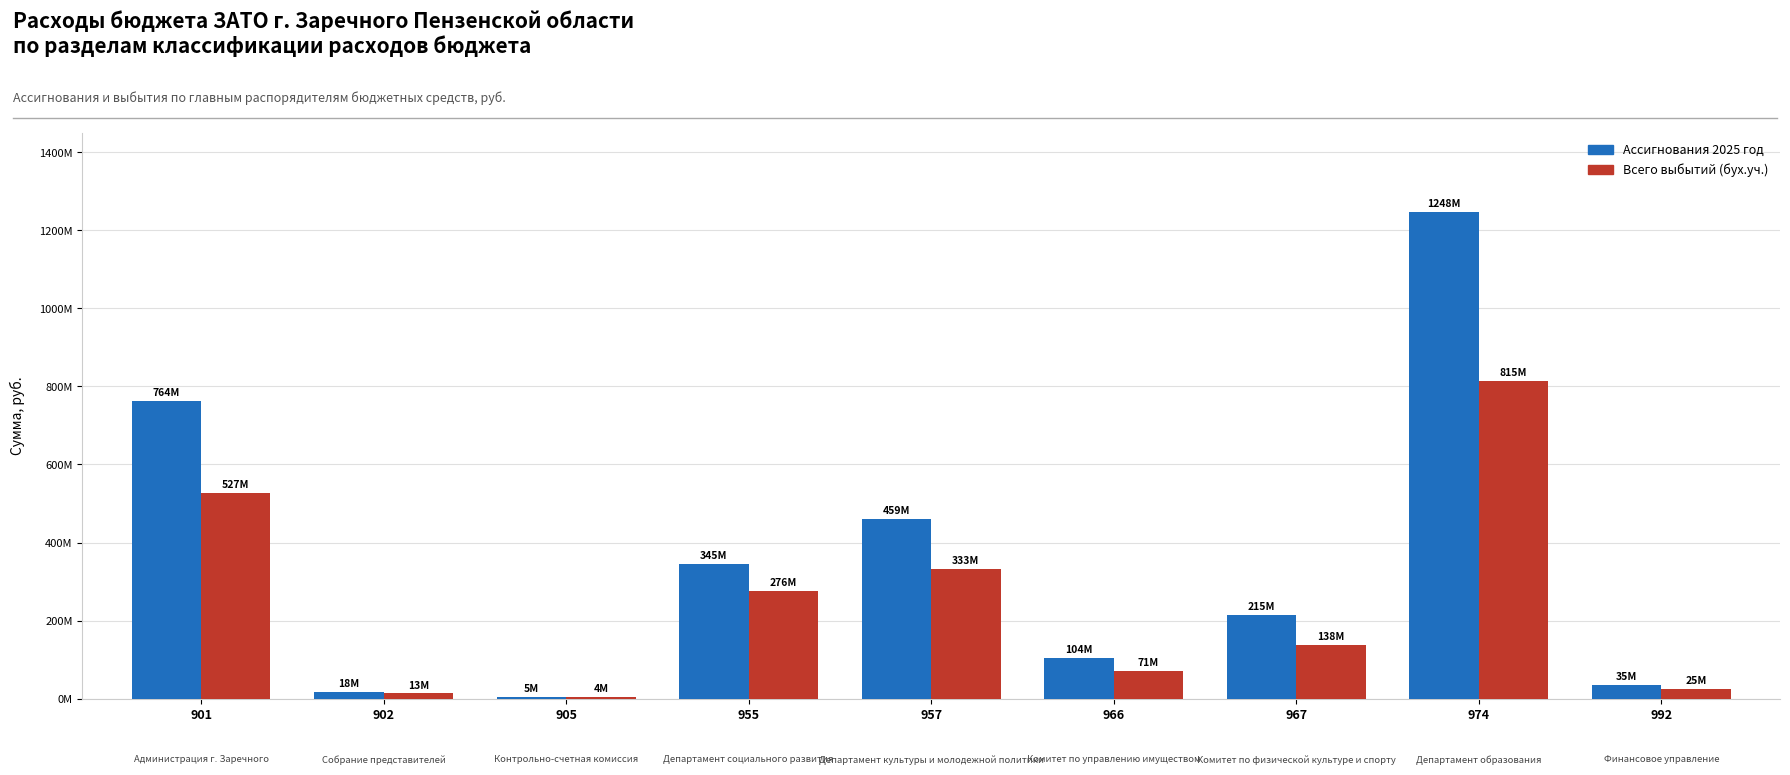

Does the chart contain stacked bars?

No